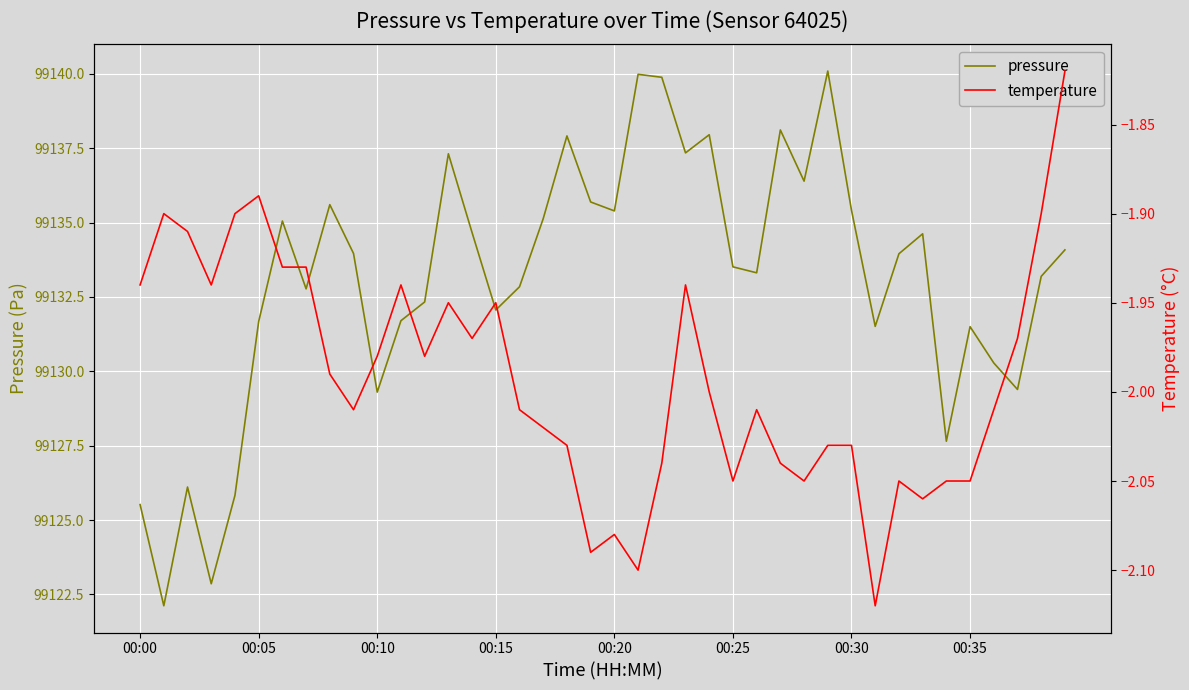

True or false: pressure has more than 1 interior local peaks.

True